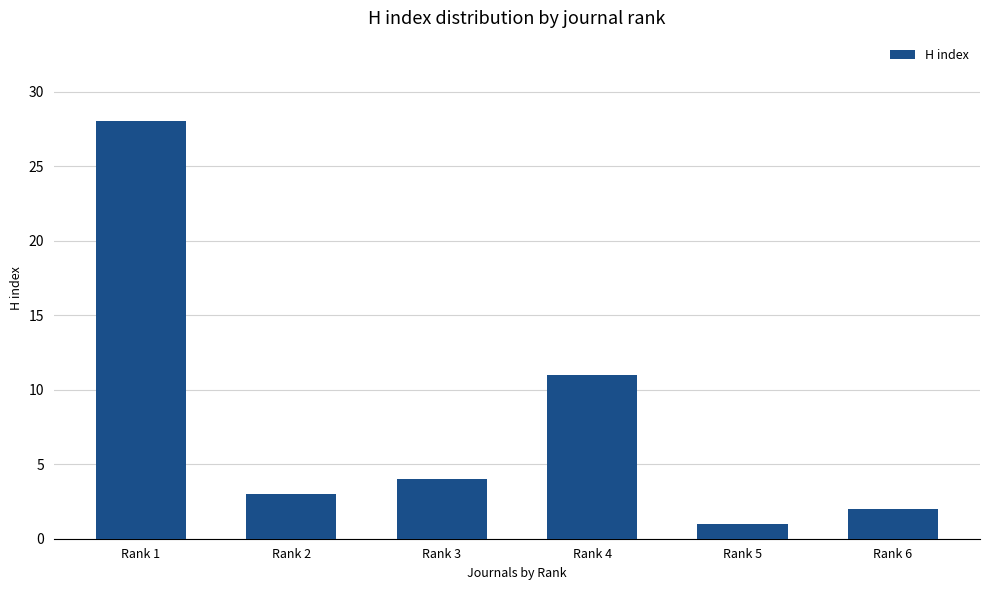

List the labels in order of value, largest first.

Rank 1, Rank 4, Rank 3, Rank 2, Rank 6, Rank 5